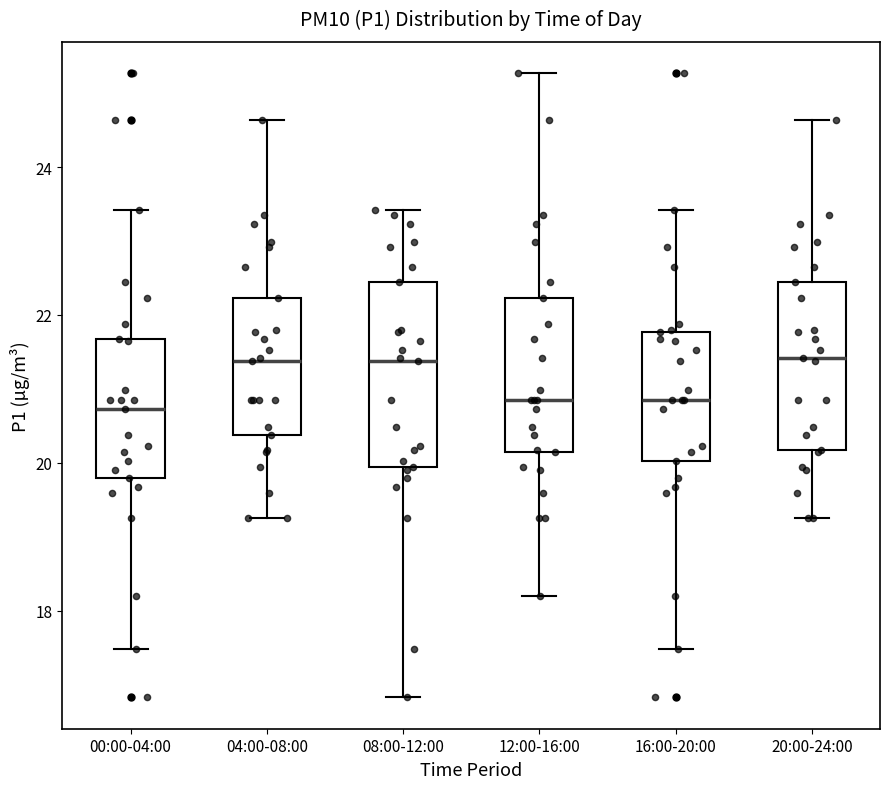

Where is the upper edge of the box for 04:00-08:00 on the y-axis? The values are not printed on the chart, so give them approximately, as read against the axis.

22.2